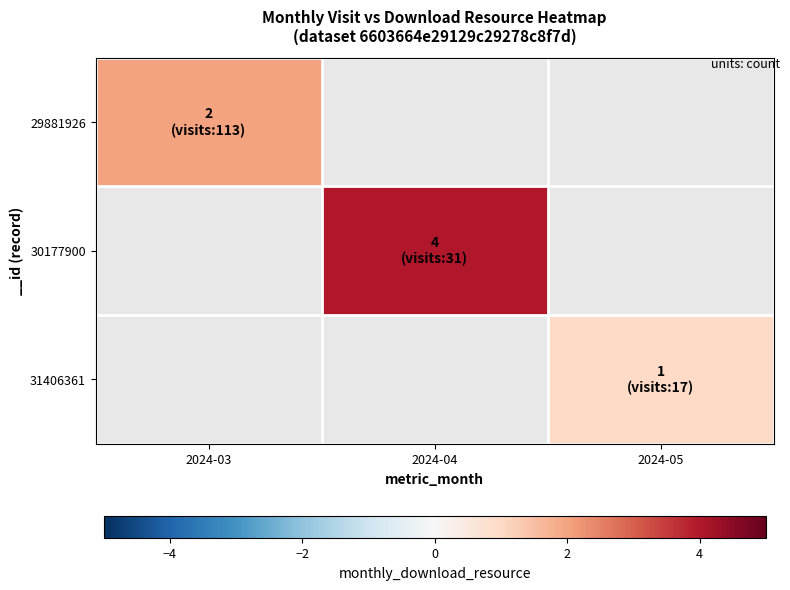

What is the approximate value of 30177900 at 2024-04?

4.0